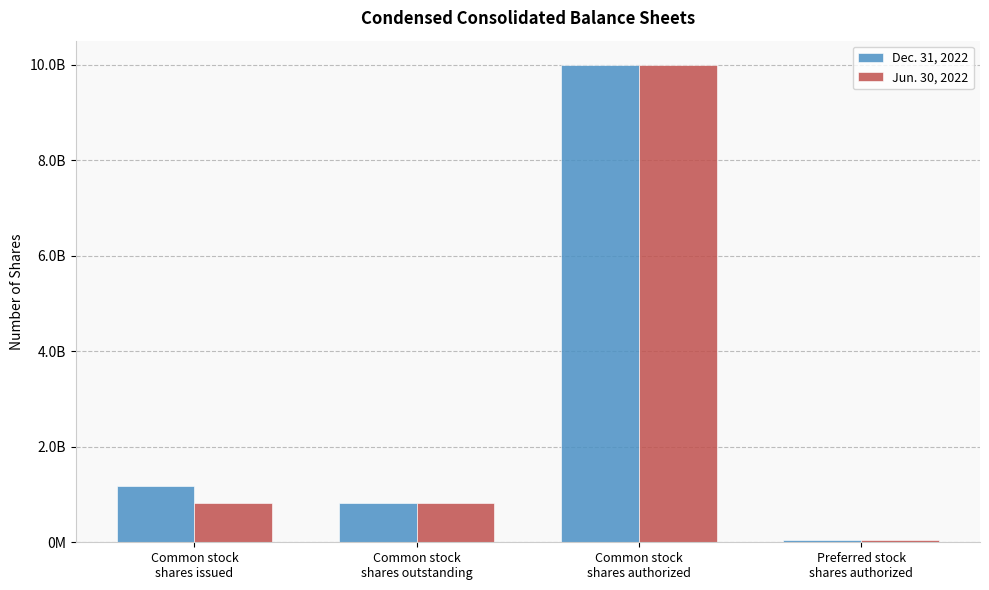

What is the label of the 3rd bar from the right?

Common stock
shares outstanding